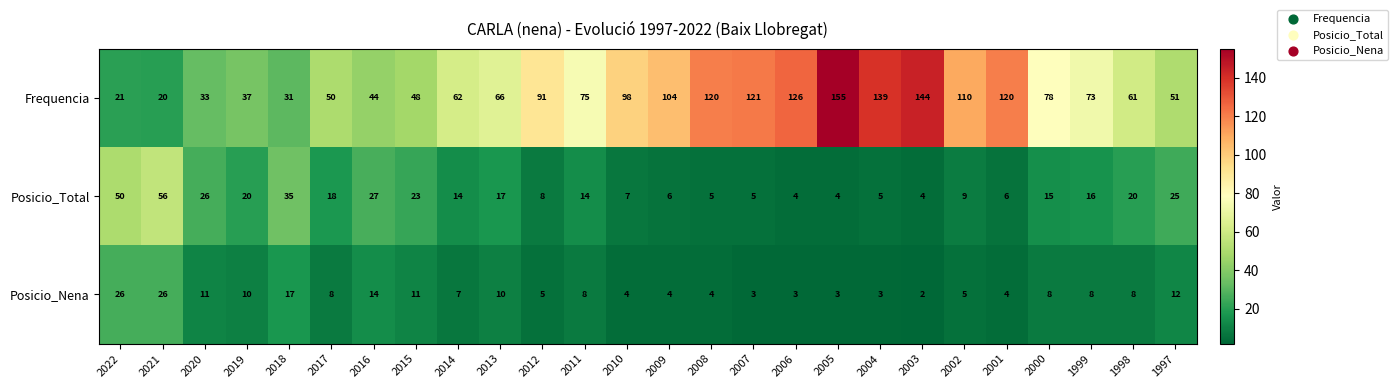

What is the difference between the highest and lowest values at 2006?

123